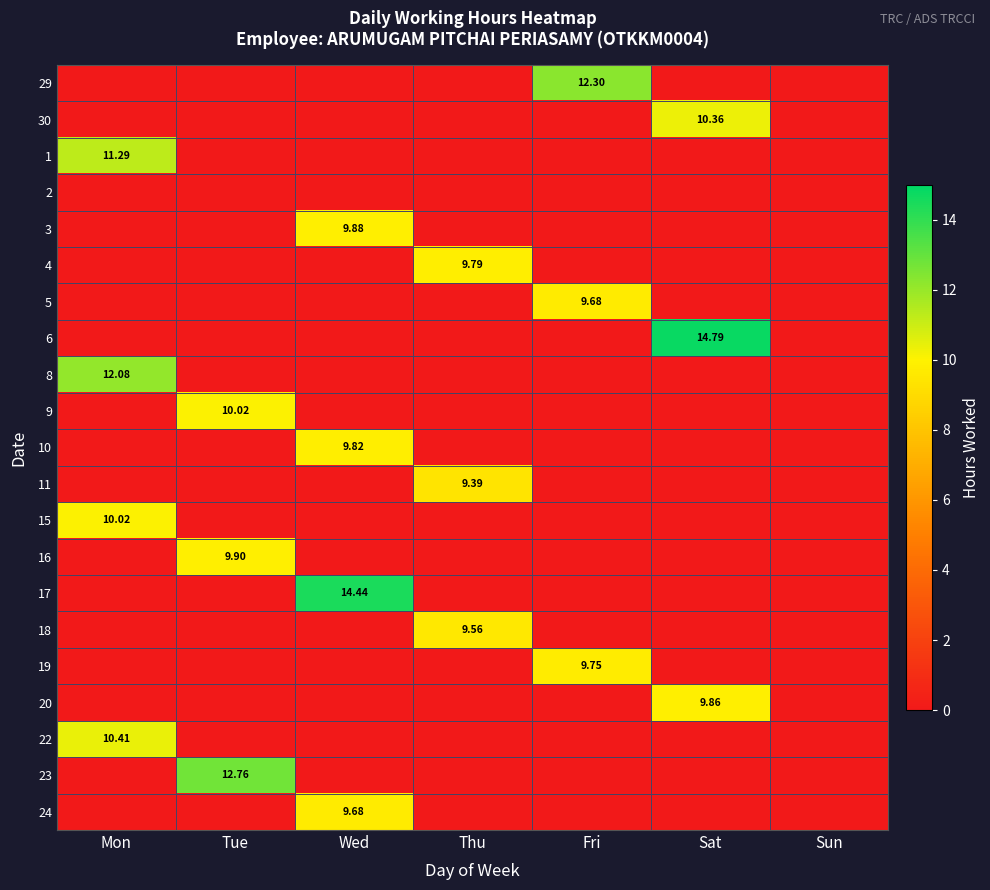

At how many categories does at least one series exceed 13?

2